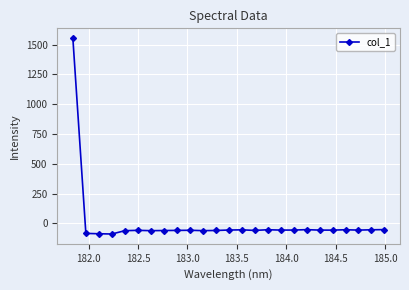

What is the maximum value shown in the chart?

1555.5